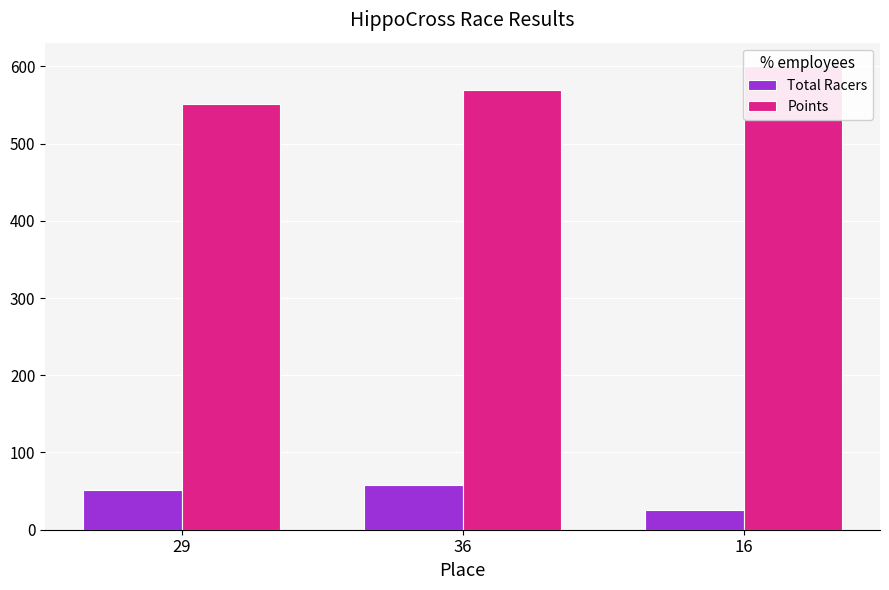

Which series has the largest range (max minus min)?

Points